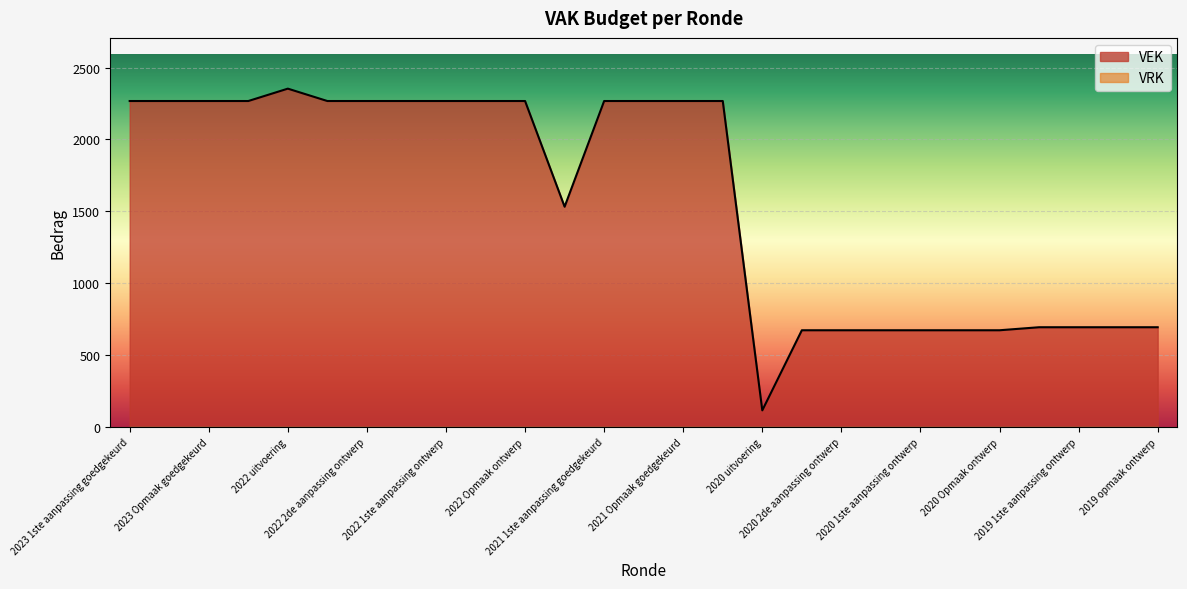

The chart shows a value of 2267 at 2021 1ste aanpassing goedgekeurd. True or false?

True